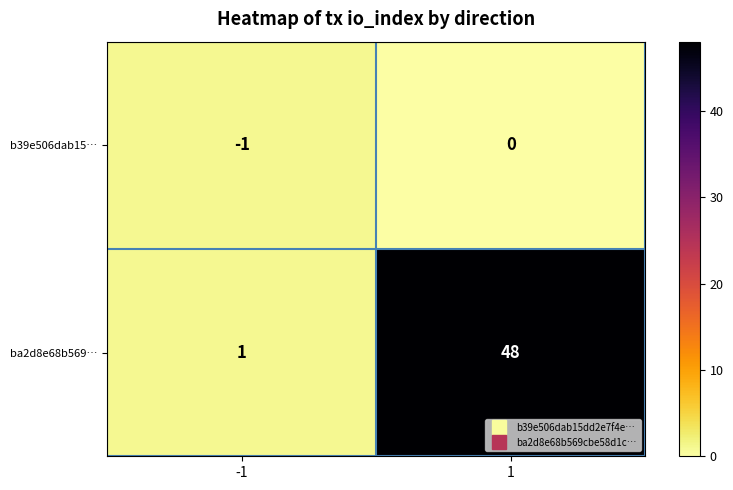

At which category is the sum across all series the highest?

1